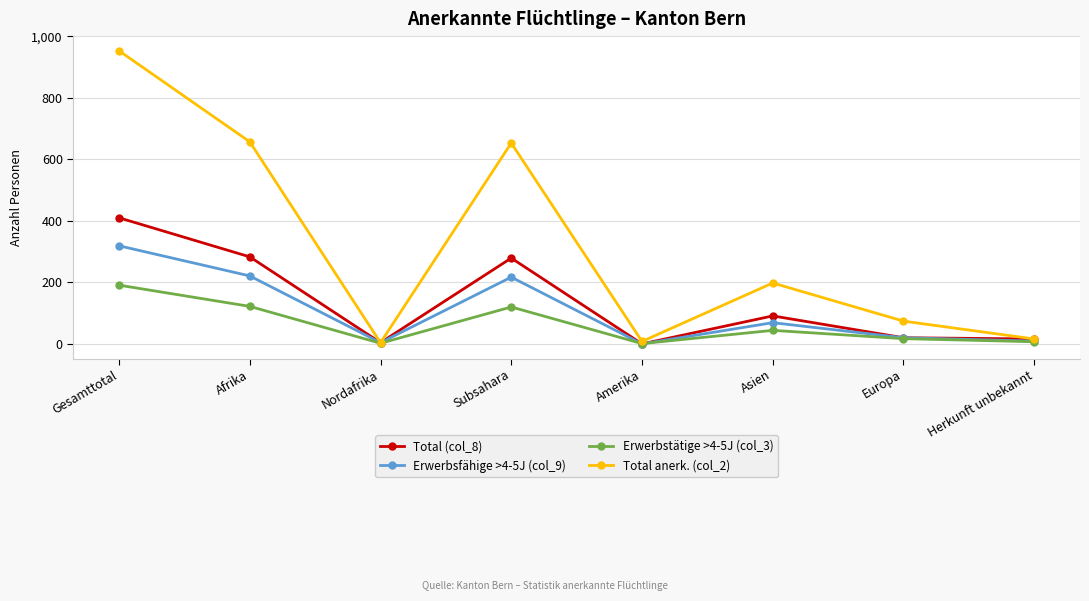

Which series has the largest total across all categories?

Total anerk. (col_2)